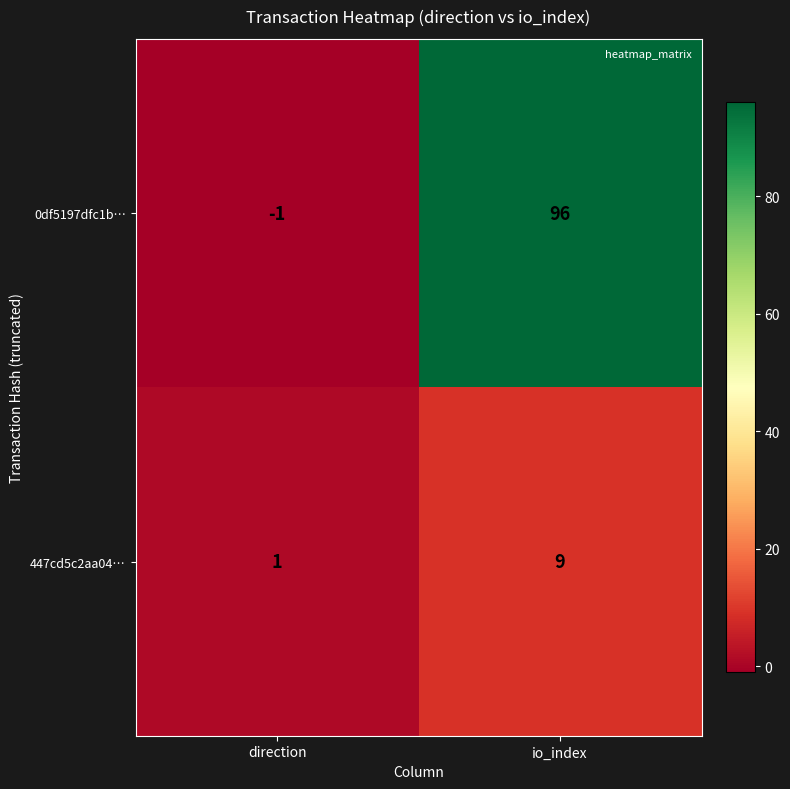

What is the difference between the maximum and minimum values in the 447cd5c2aa04… series?

8